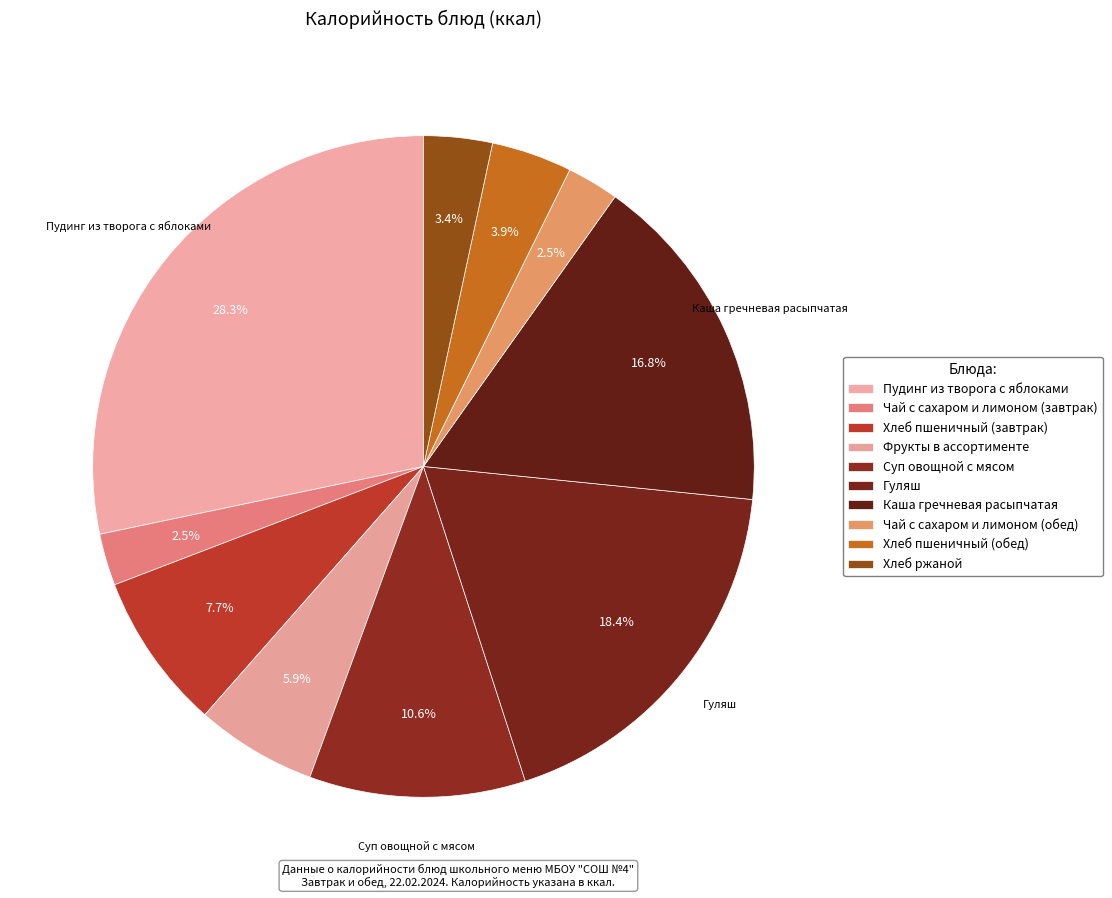

Does any single category account for the majority?

No